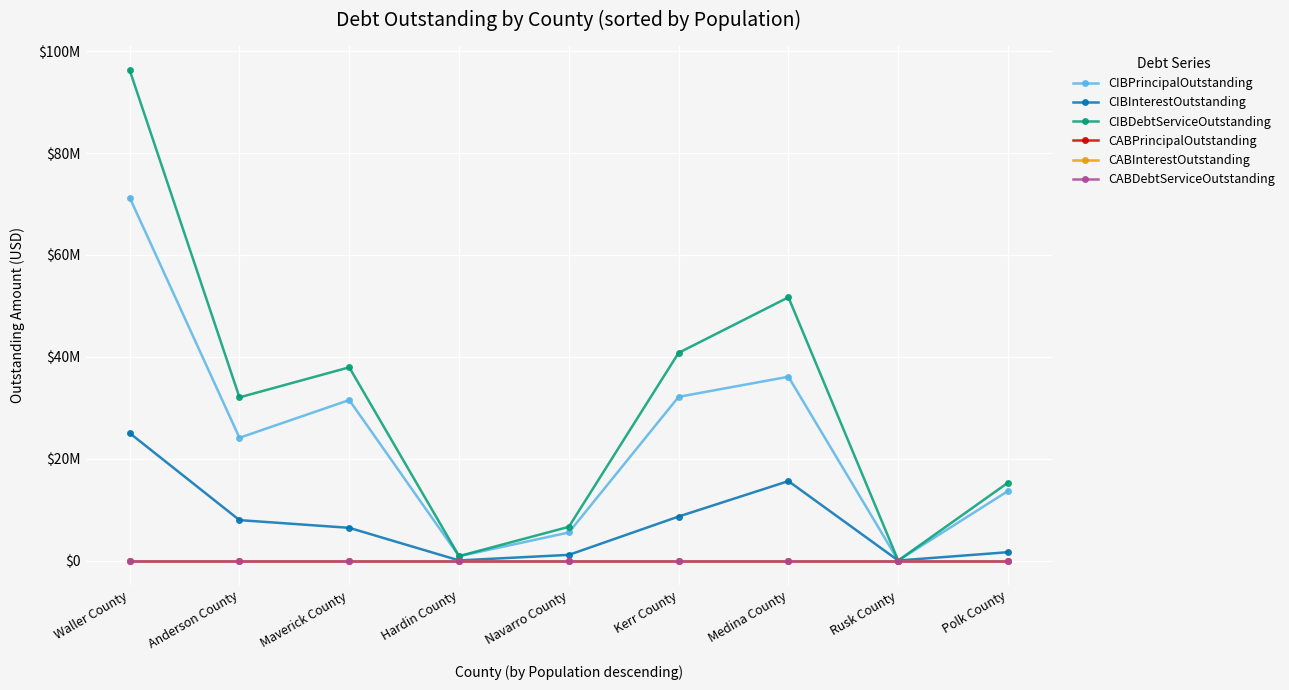

At which label does CIBInterestOutstanding first exceed 6420172?

Waller County